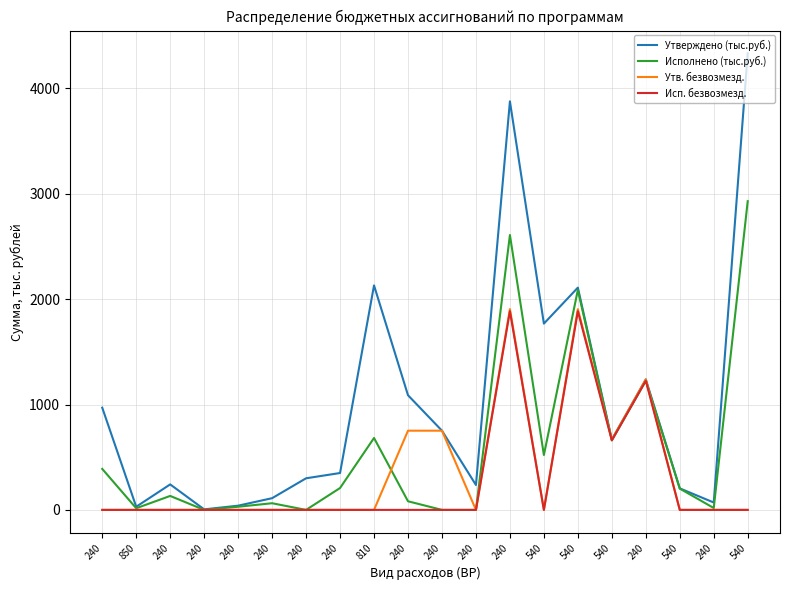

At which category does the chart reach its peak across all series?

540